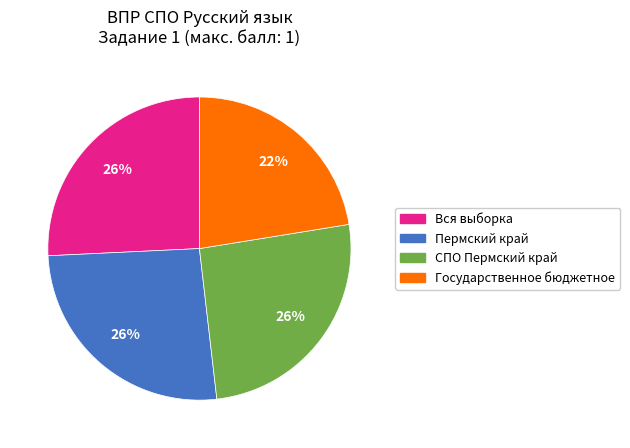

Is there a majority slice in this chart?

No